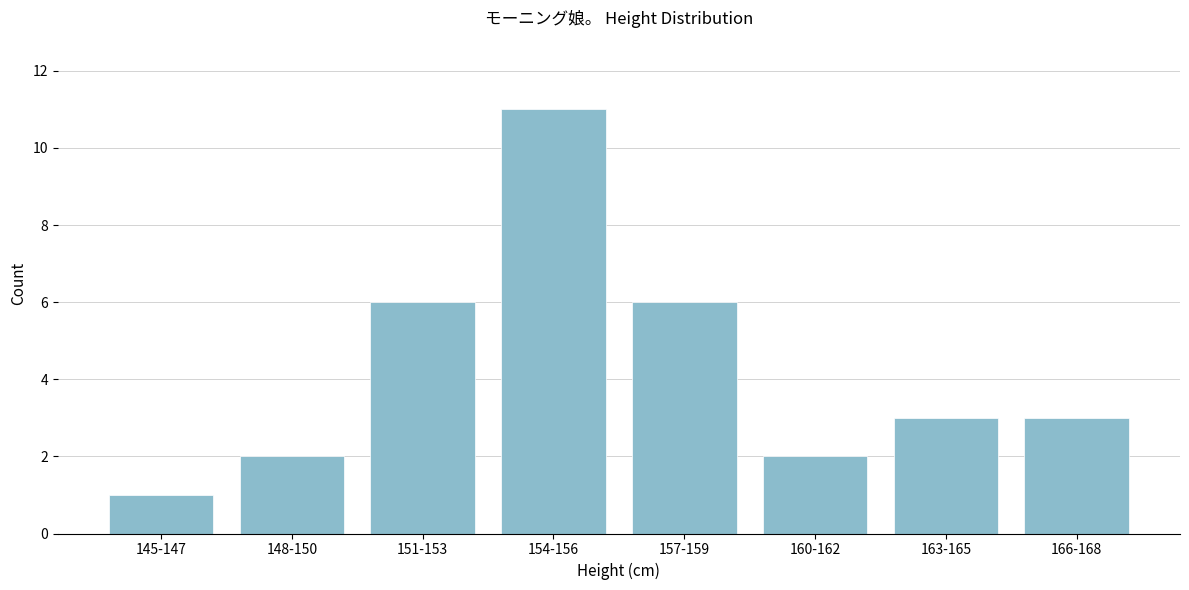

Reading left to right, list all the values displayed in this chart.

145-147=1	148-150=2	151-153=6	154-156=11	157-159=6	160-162=2	163-165=3	166-168=3